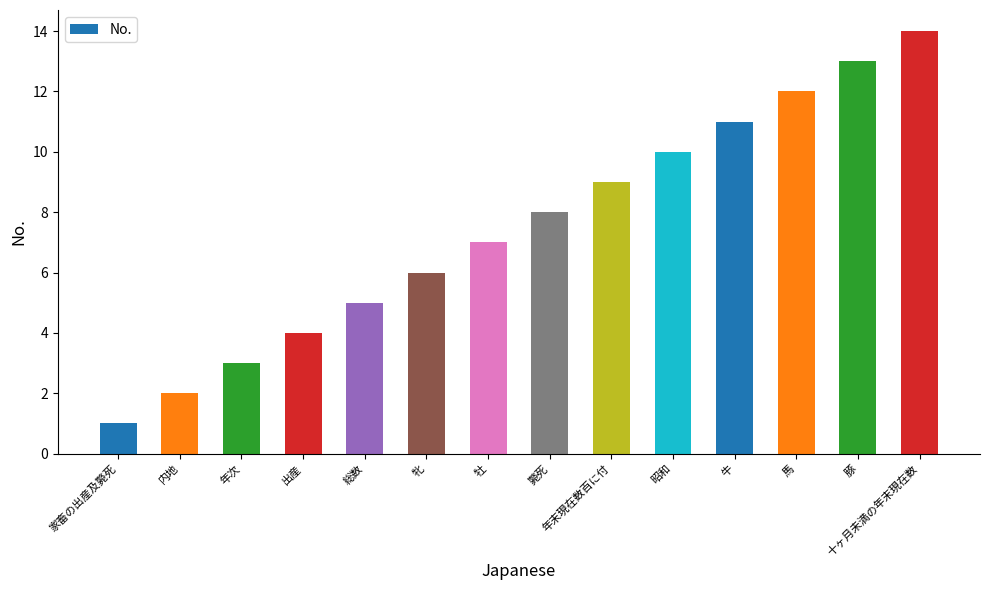

List the labels in order of value, smallest first.

家畜の出産及斃死, 内地, 年次, 出産, 総数, 牝, 牡, 斃死, 年末現在数百に付, 昭和, 牛, 馬, 豚, 十ヶ月未満の年末現在数